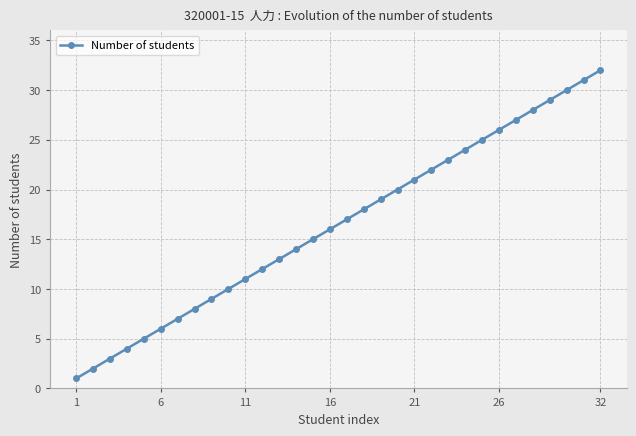

What is the sum of all values?

528